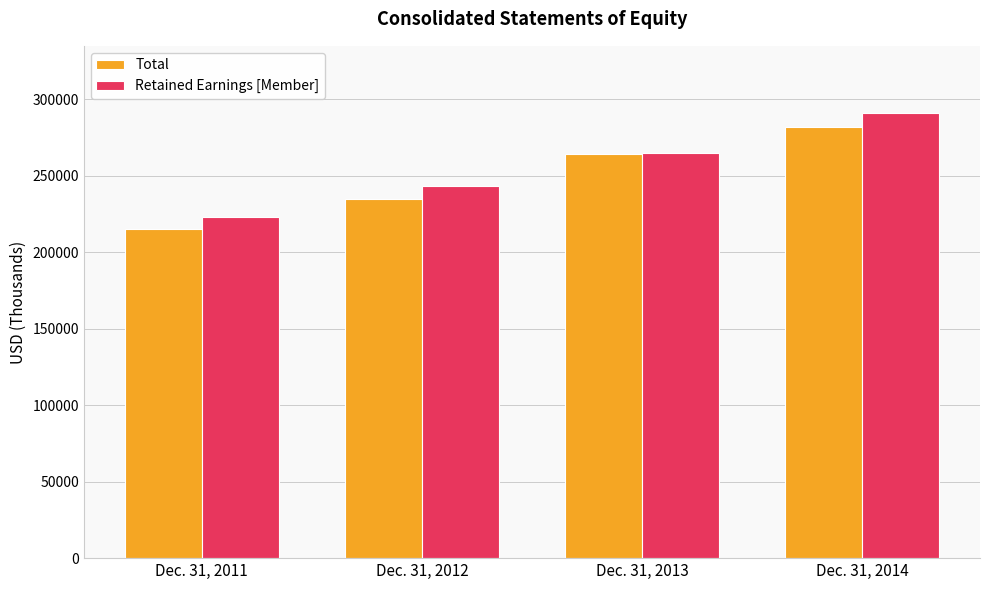

Is it true that Retained Earnings [Member] equals 223136 at Dec. 31, 2011?

True